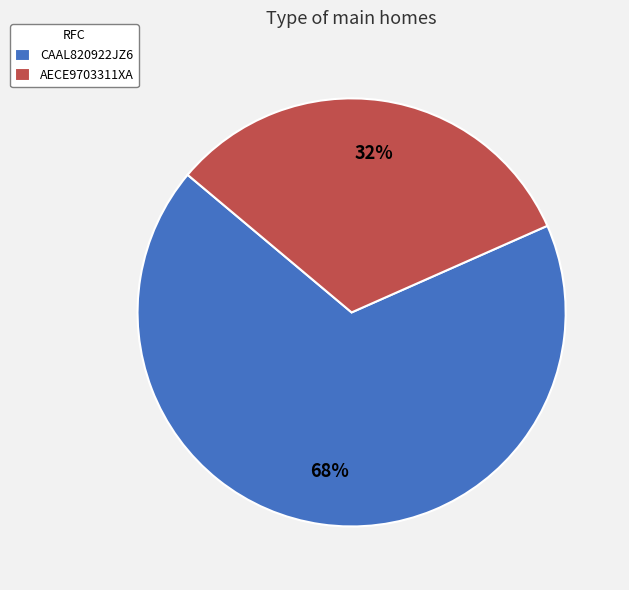

True or false: CAAL820922JZ6 accounts for 75% of the total.

False